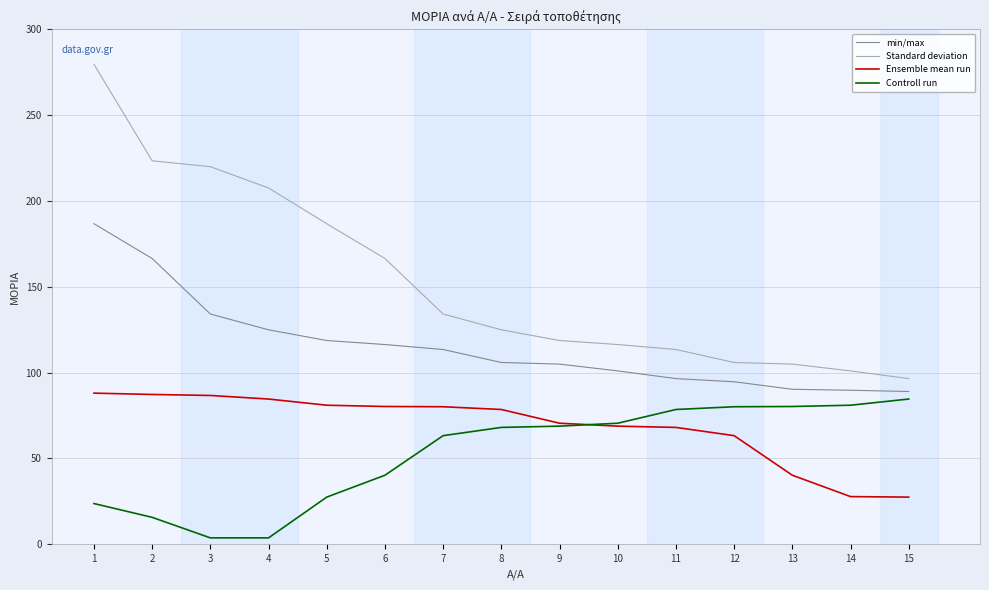

Which series changed the most between 3 and 13?

Standard deviation